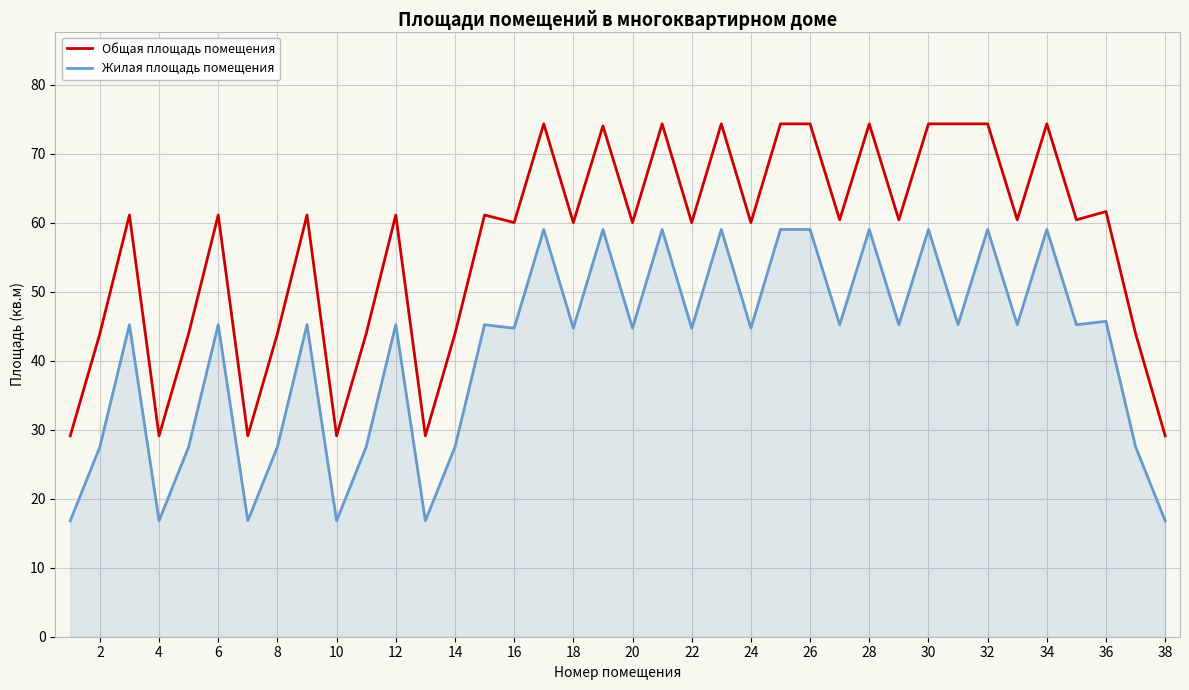

Which series has the largest total across all categories?

Общая площадь помещения